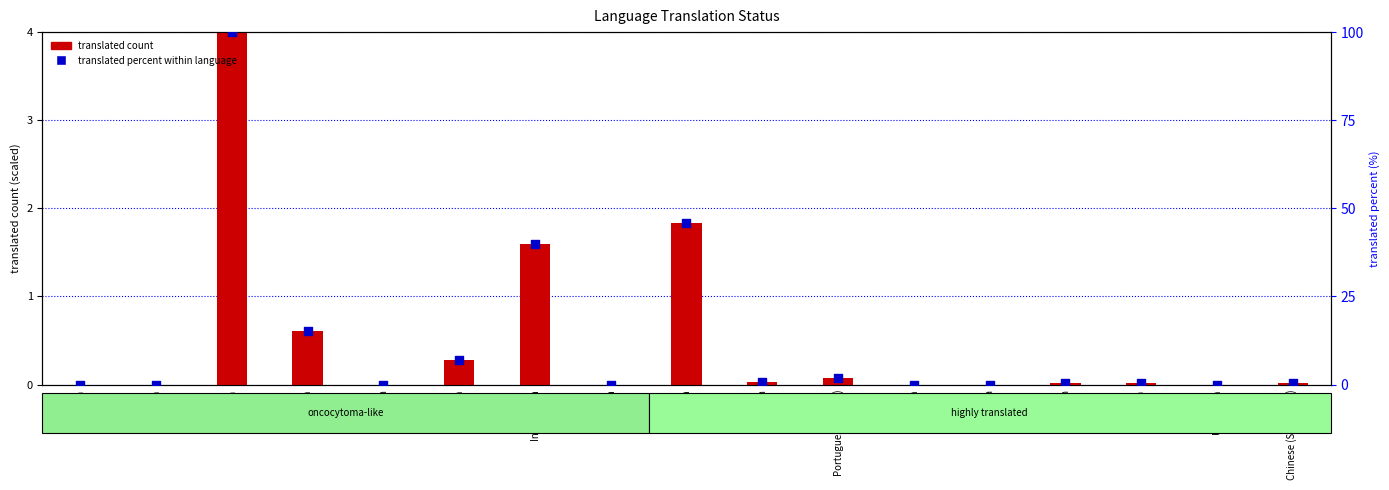

At how many categories does at least one series exceed 29?

3